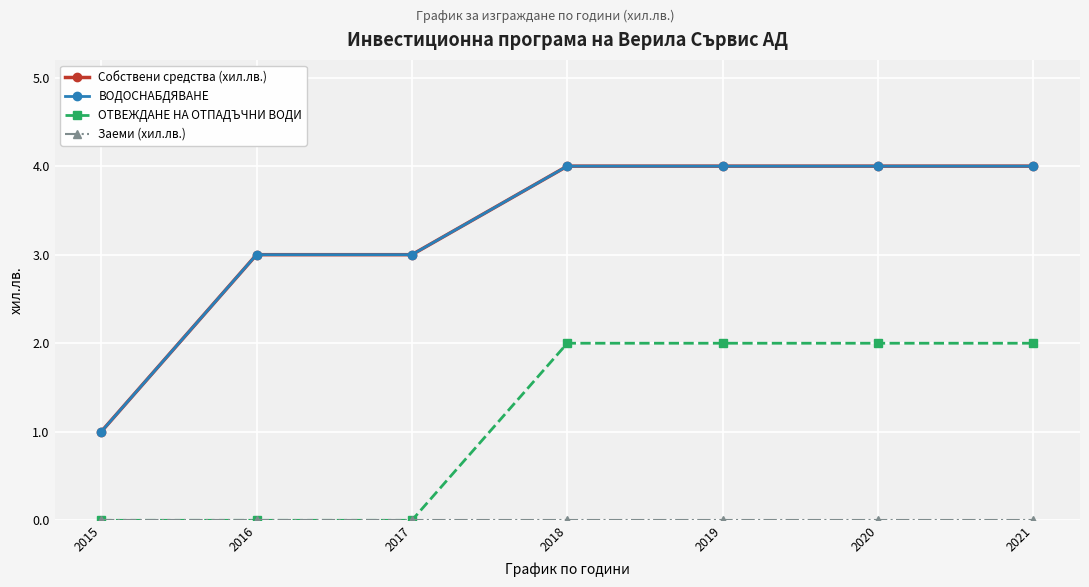

Does the chart have visible grid lines?

Yes